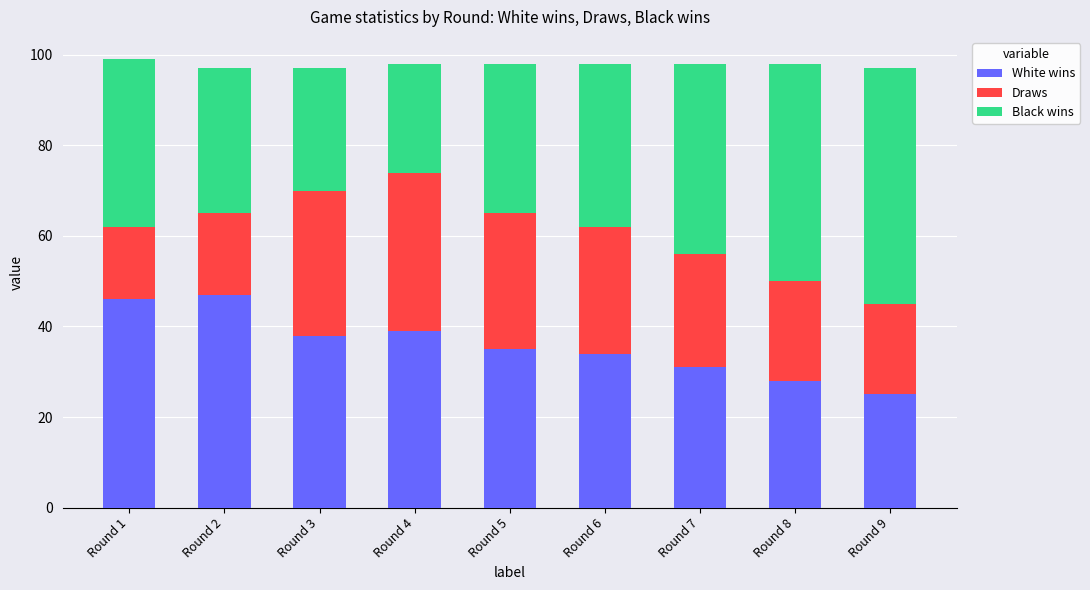

What is the difference between the maximum and minimum values in the White wins series?

22